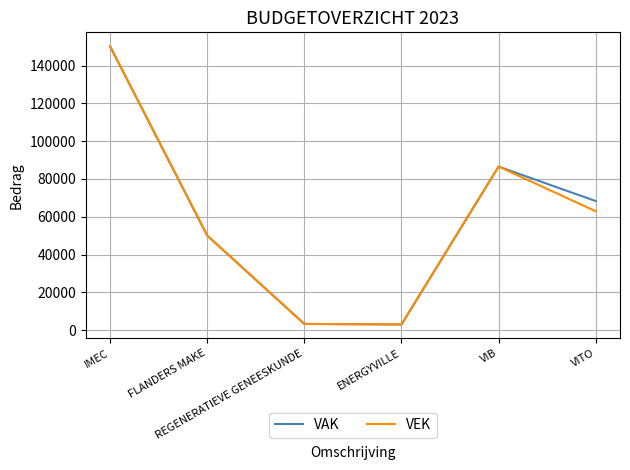

What is the highest value of the VAK series?

150262